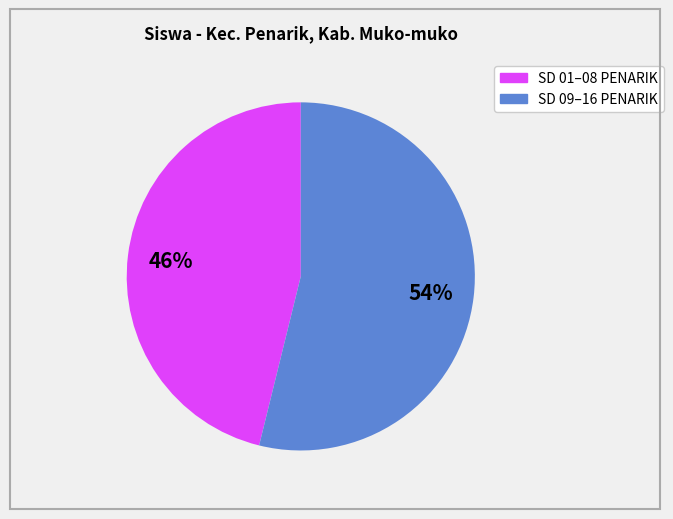

To the nearest percent, what is the difference between the largest and smallest slice percentages?

8%